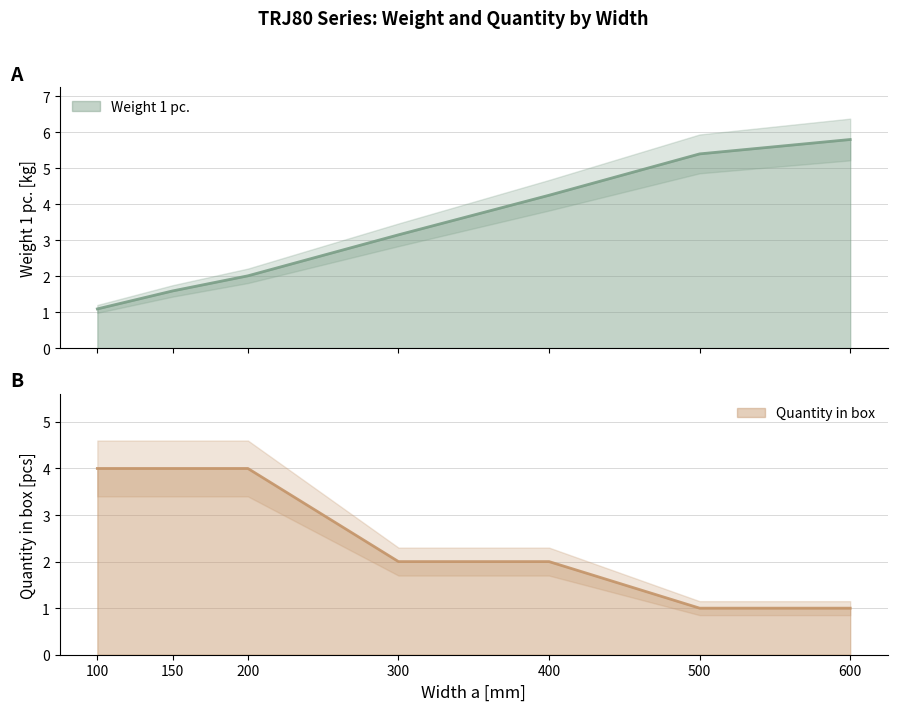

The Quantity in box series shows 2.0 at 400. True or false?

True